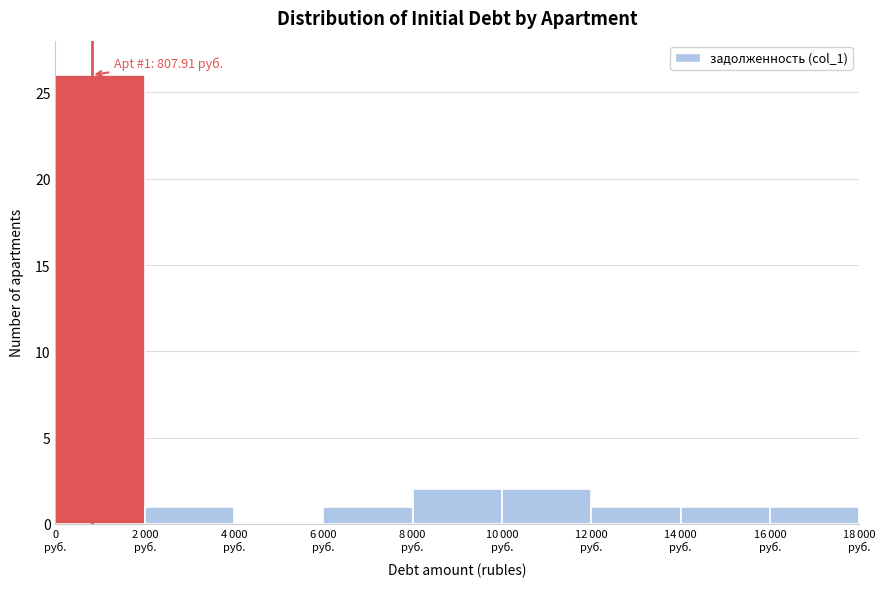

What is the greatest value displayed?

26